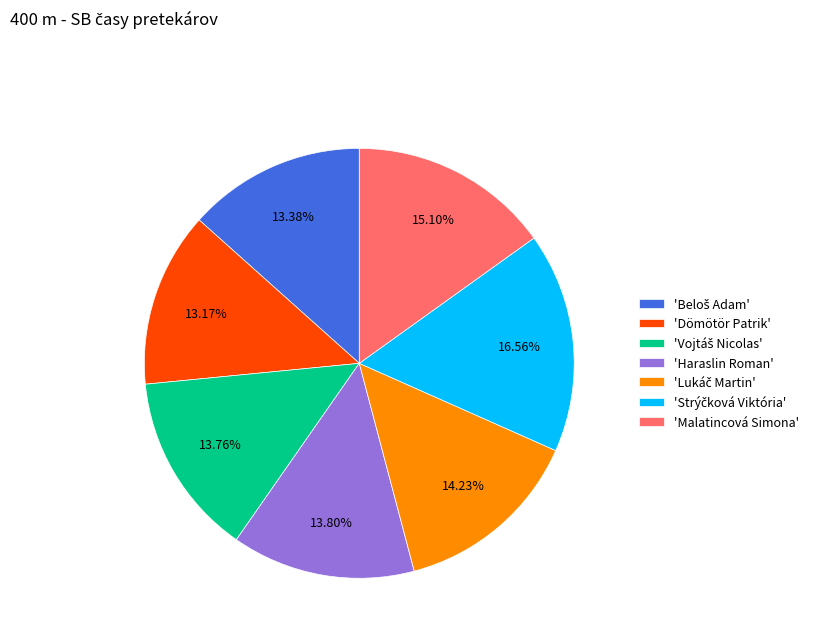

Does any single category account for the majority?

No